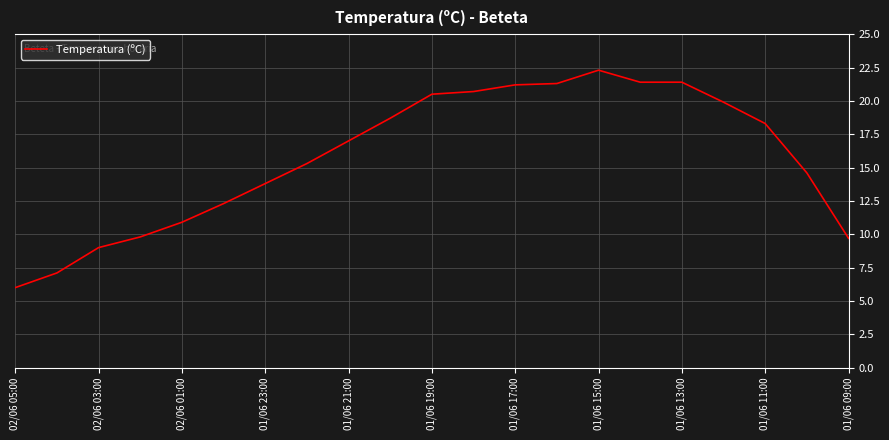

What is the greatest value displayed?

22.3